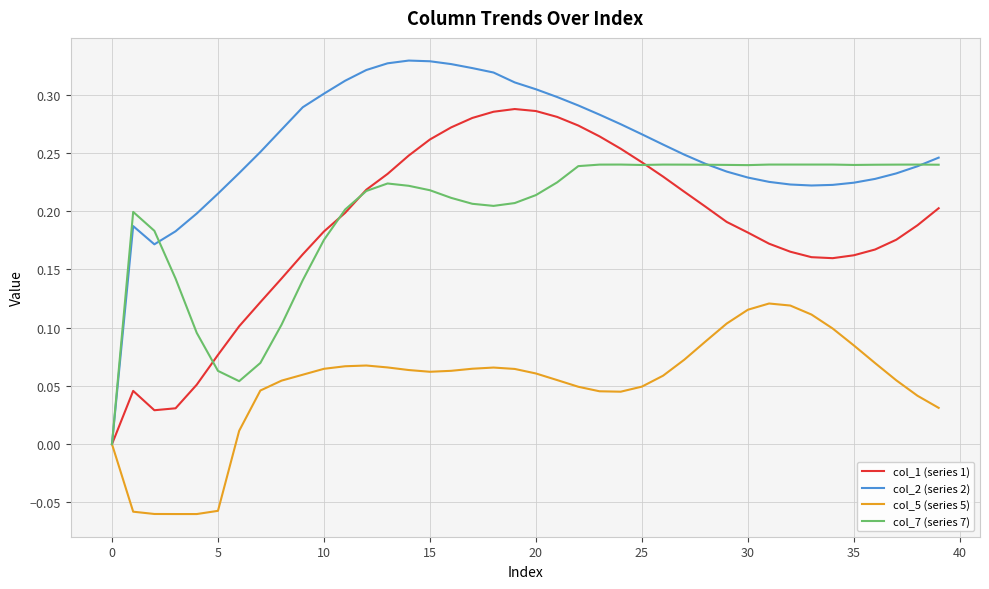

Which series has the widest spread of values?

col_2 (series 2)